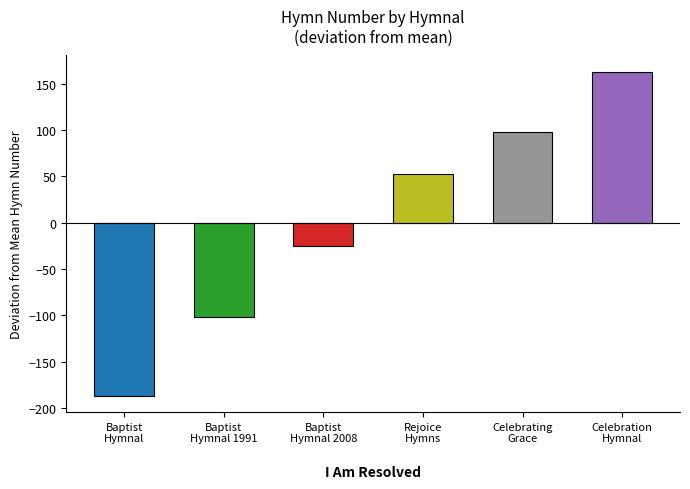

What is the label of the 3rd bar from the right?

Rejoice
Hymns